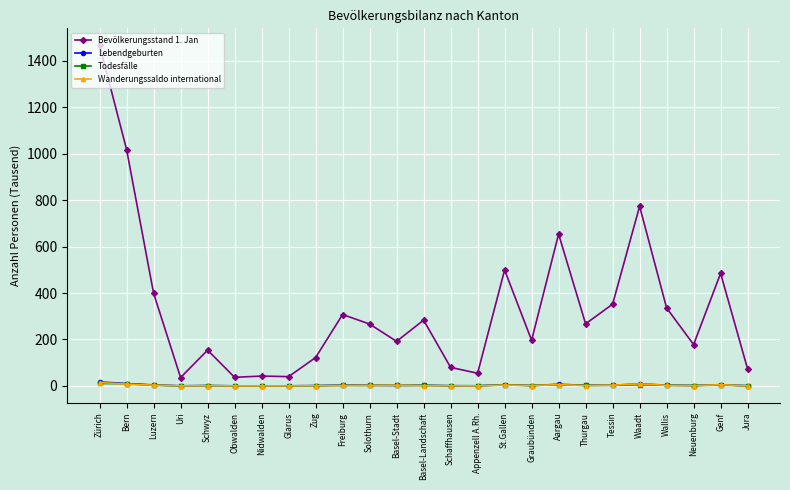

True or false: Lebendgeburten and Bevölkerungsstand 1. Jan intersect in this chart.

False